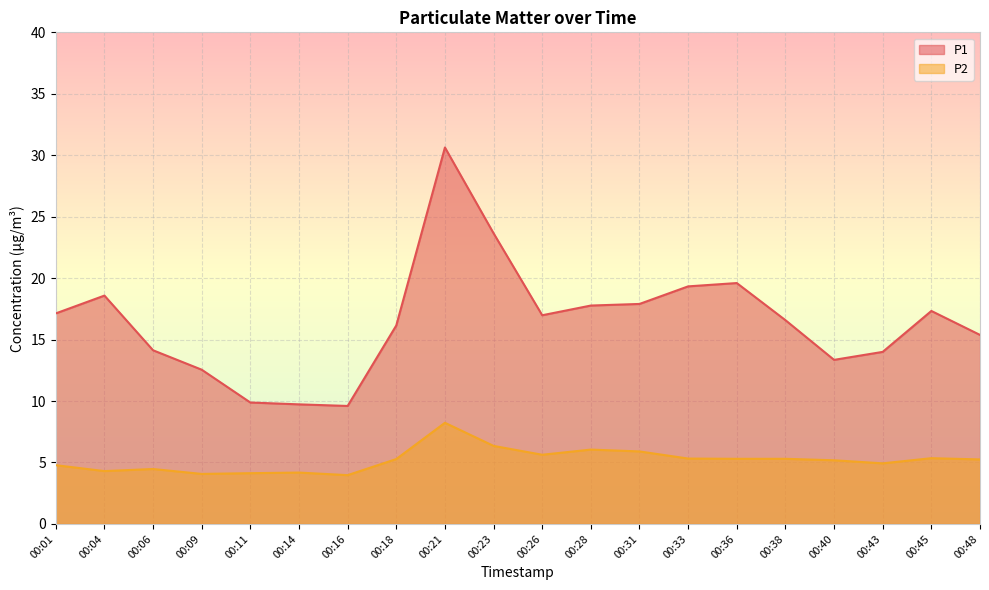

Is it true that P2 equals 6.6 at 00:16?

False